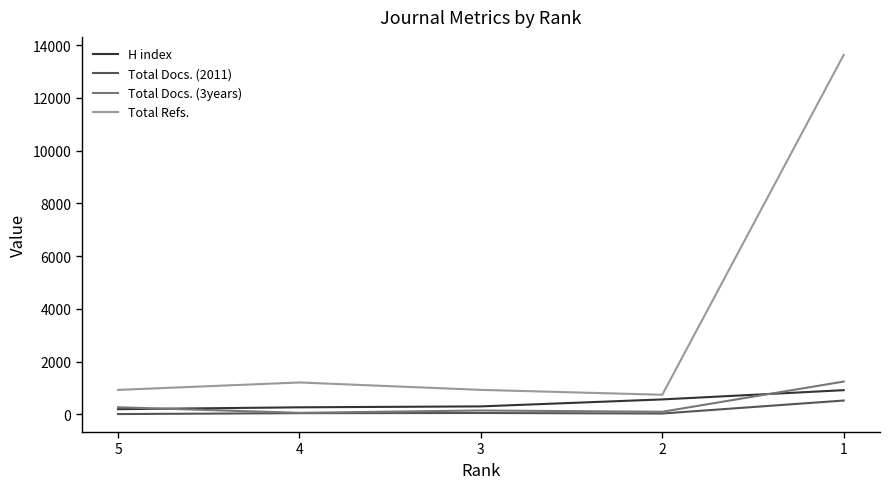

What is the average value of the Total Docs. (2011) series?

134